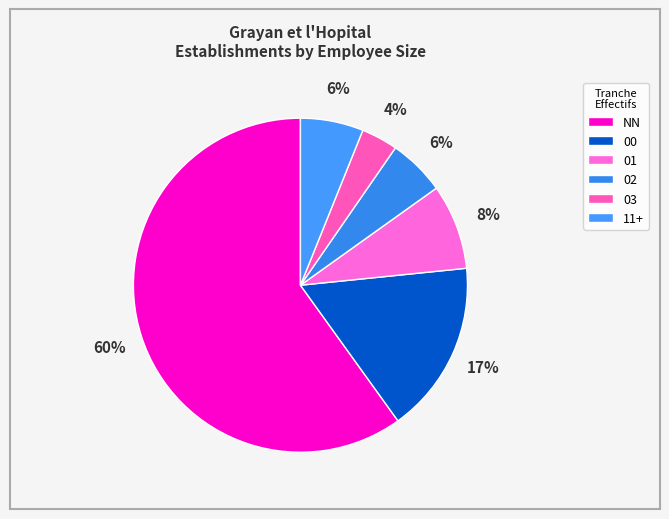

How many slices are in this pie chart?

6